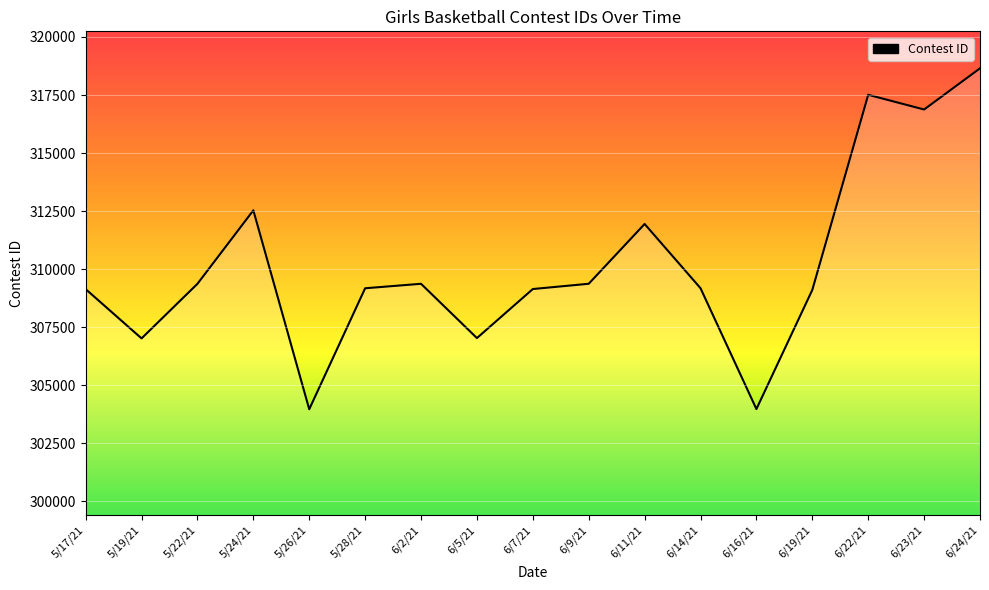

What is the sum of the values at 6/22/21 and 6/2/21?

626879